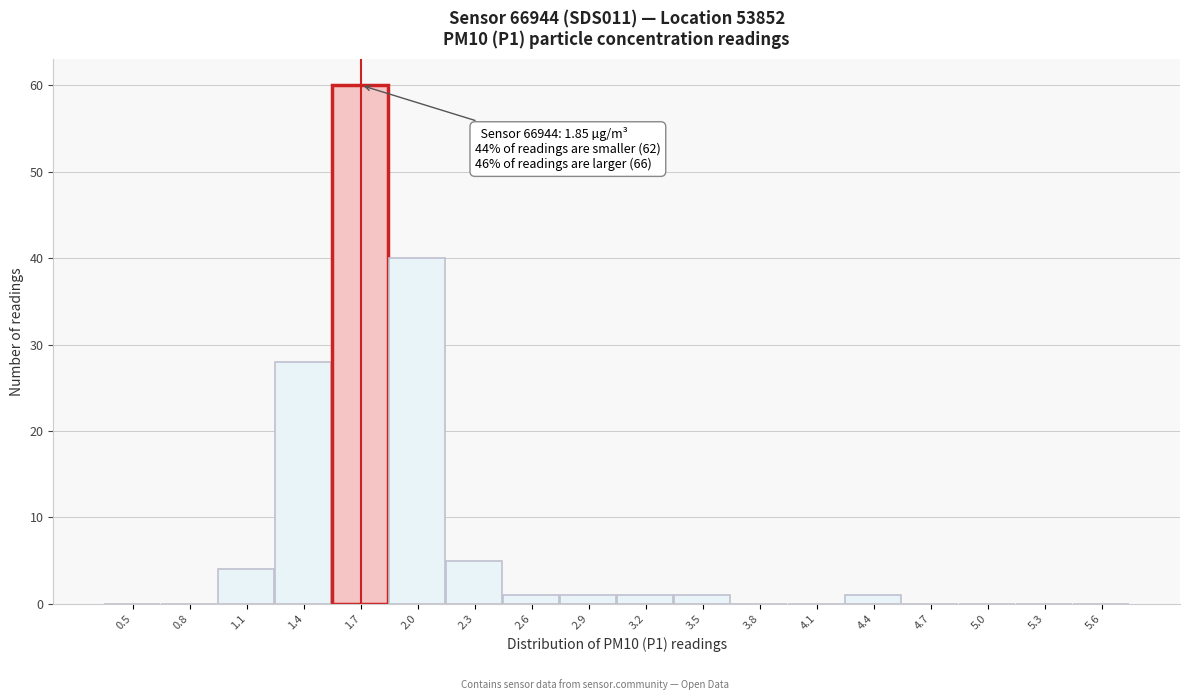

Reading left to right, list all the values displayed in this chart.

0.5=0	0.8=0	1.1=4	1.4=28	1.7=60	2.0=40	2.3=5	2.6=1	2.9=1	3.2=1	3.5=1	3.8=0	4.1=0	4.4=1	4.7=0	5.0=0	5.3=0	5.6=0